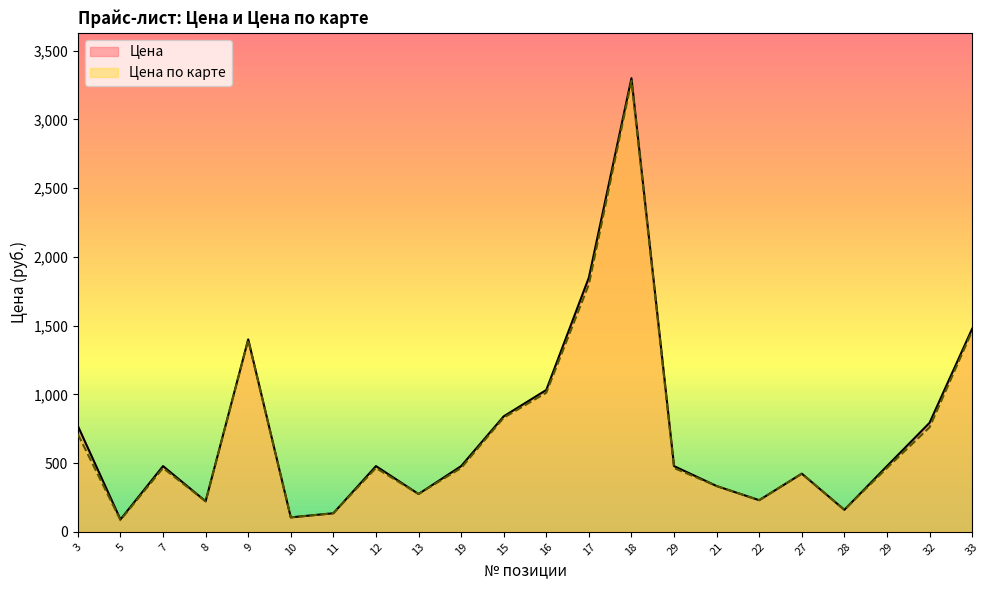

What is the label of the 13th point from the left?

17